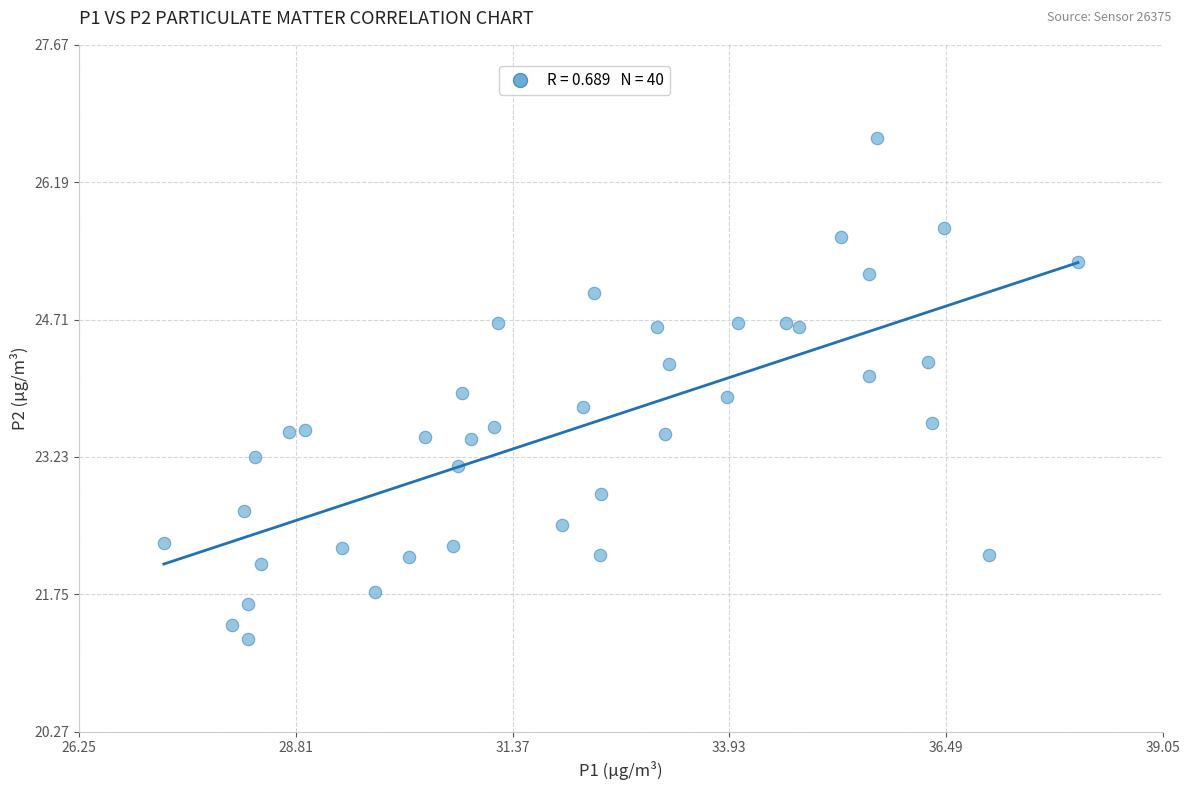

What is the range of Y values (max minus min)?

5.4